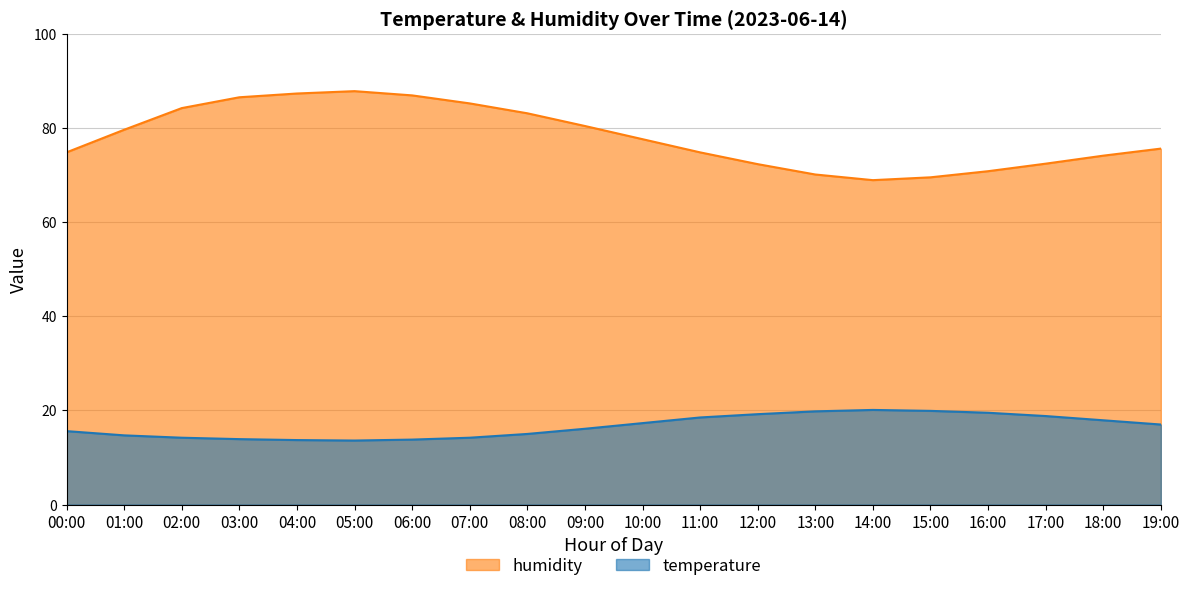

What is the maximum value for temperature?

20.1